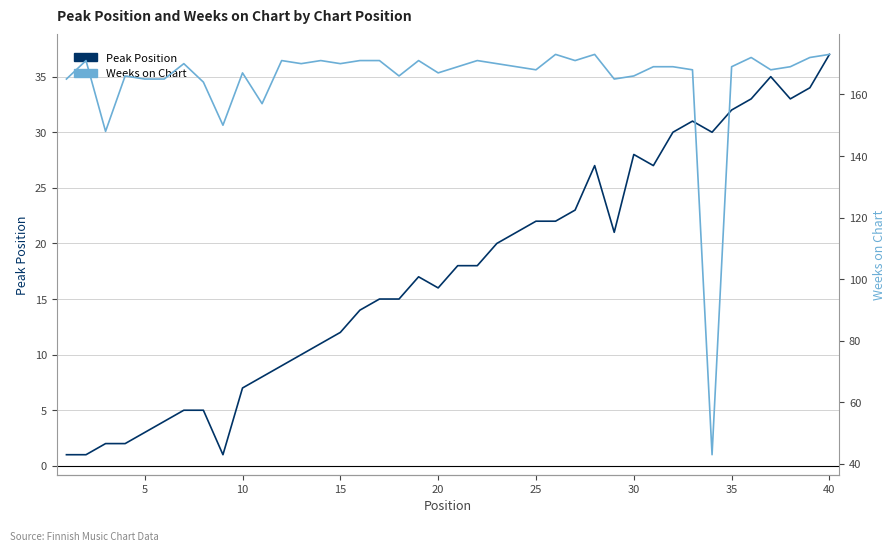

Reading right to left, what are all the values shown in this chart?

Peak Position: 37	34	33	35	33	32	30	31	30	27	28	21	27	23	22	22	21	20	18	18	16	17	15	15	14	12	11	10	9	8	7	1	5	5	4	3	2	2	1	1
Weeks on Chart: 173	172	169	168	172	169	43	168	169	169	166	165	173	171	173	168	169	170	171	169	167	171	166	171	171	170	171	170	171	157	167	150	164	170	165	165	166	148	171	165